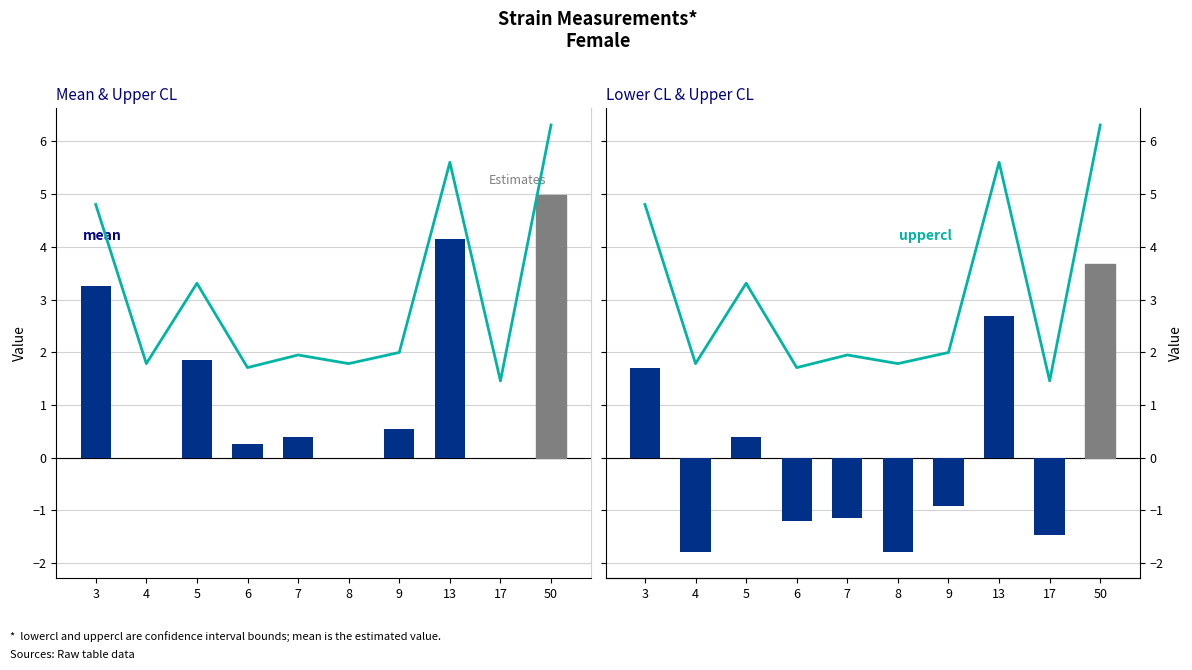

Which series changed the most between 3 and 6?

uppercl